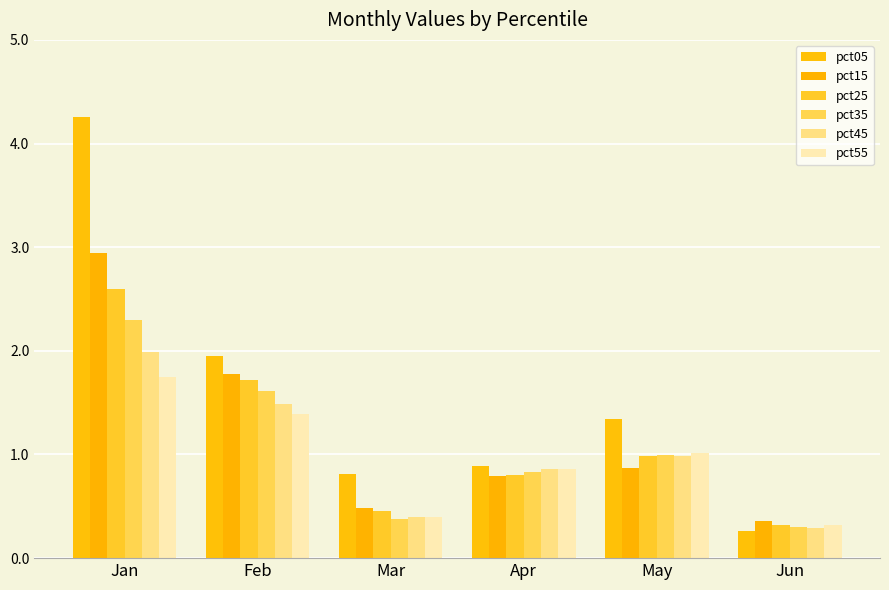

Reading left to right, extract all data points from this chart.

pct05: Jan=4.3	Feb=2.0	Mar=0.8	Apr=0.9	May=1.3	Jun=0.3
pct15: Jan=2.9	Feb=1.8	Mar=0.5	Apr=0.8	May=0.9	Jun=0.4
pct25: Jan=2.6	Feb=1.7	Mar=0.5	Apr=0.8	May=1.0	Jun=0.3
pct35: Jan=2.3	Feb=1.6	Mar=0.4	Apr=0.8	May=1.0	Jun=0.3
pct45: Jan=2.0	Feb=1.5	Mar=0.4	Apr=0.9	May=1.0	Jun=0.3
pct55: Jan=1.7	Feb=1.4	Mar=0.4	Apr=0.9	May=1.0	Jun=0.3